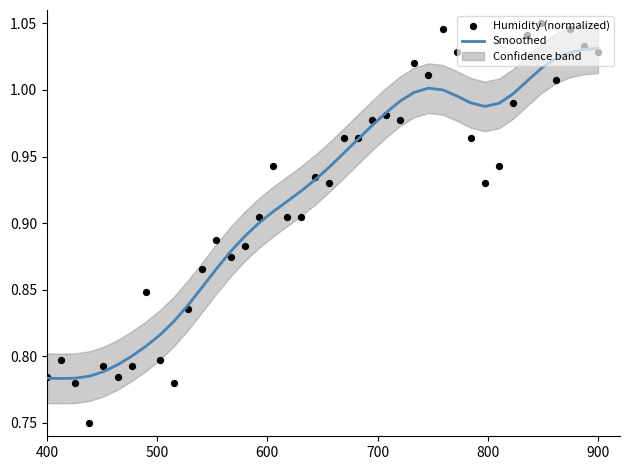

At how many categories does at least one series exceed 1?

10